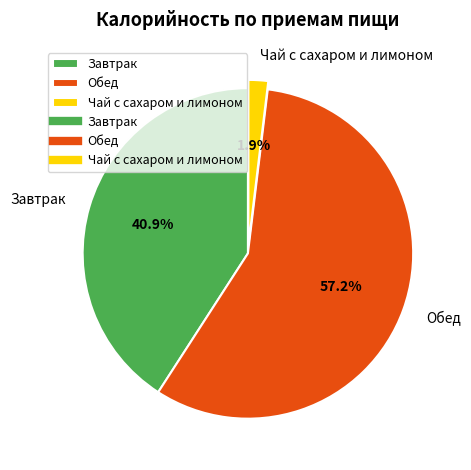

What portion of the pie excludes Завтрак?

59.1%